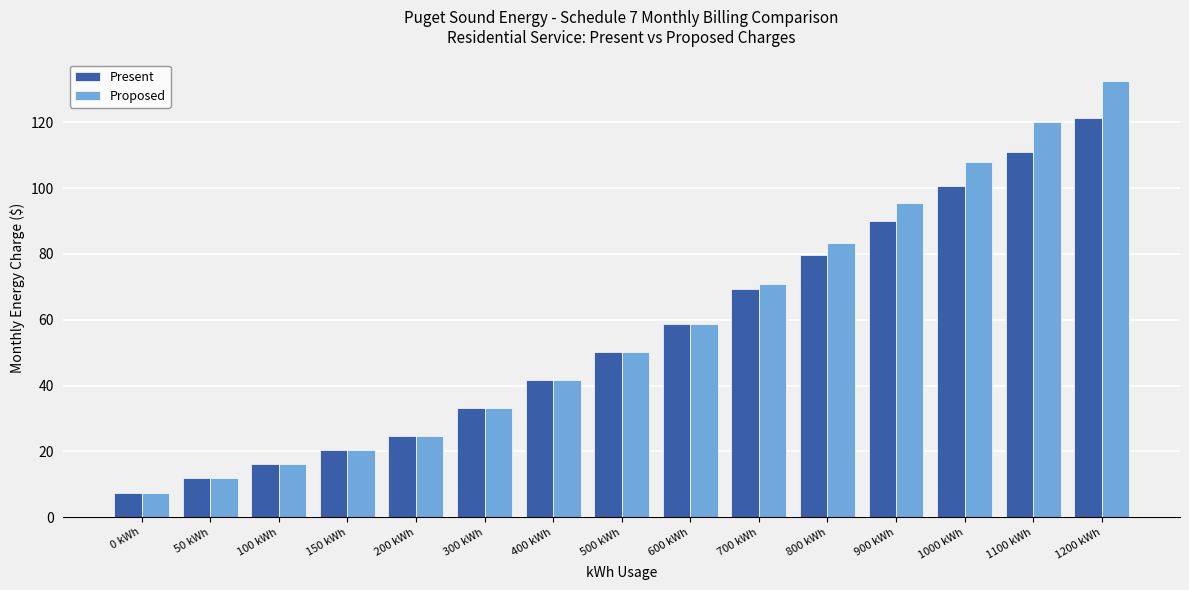

What is the label of the 8th bar from the right?

500 kWh